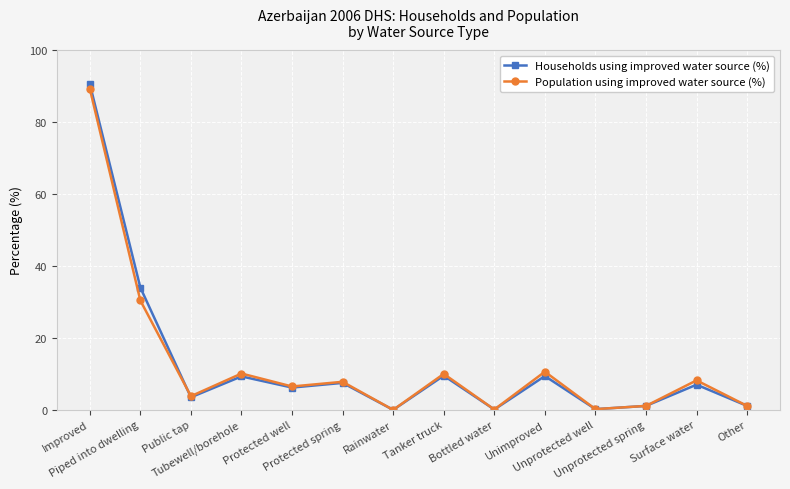

How many lines are shown in the chart?

2